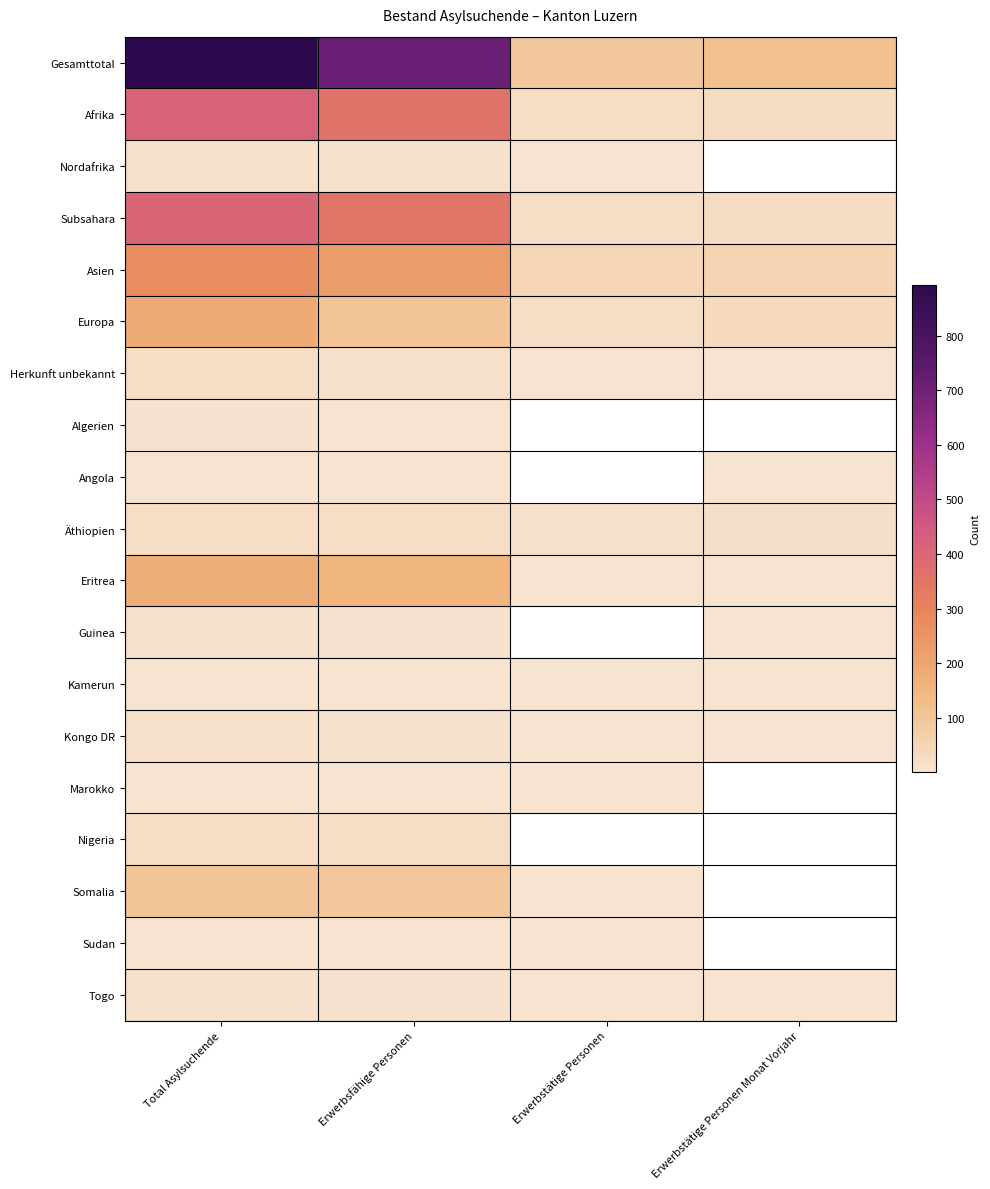

At which label is Gesamttotal closest to 495?

Erwerbsfähige Personen